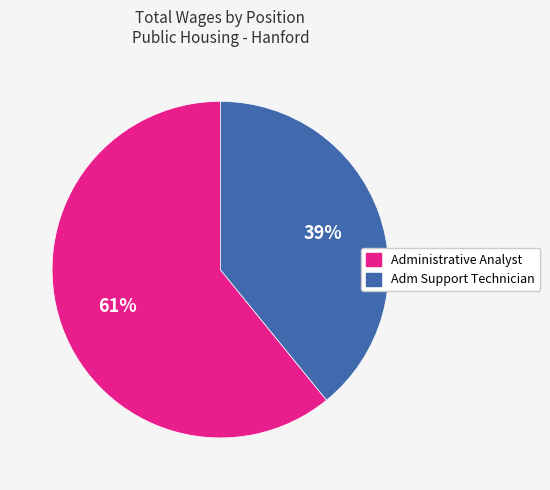

Rank the categories by value from lowest to highest.

Adm Support Technician, Administrative Analyst